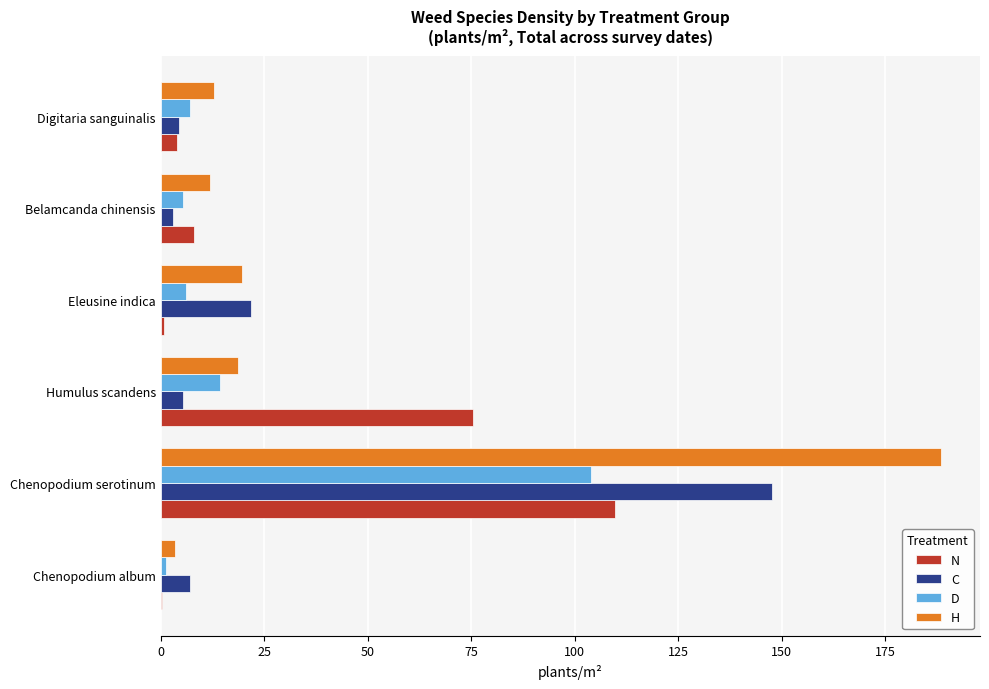

Which series changed the most between Chenopodium serotinum and Digitaria sanguinalis?

H